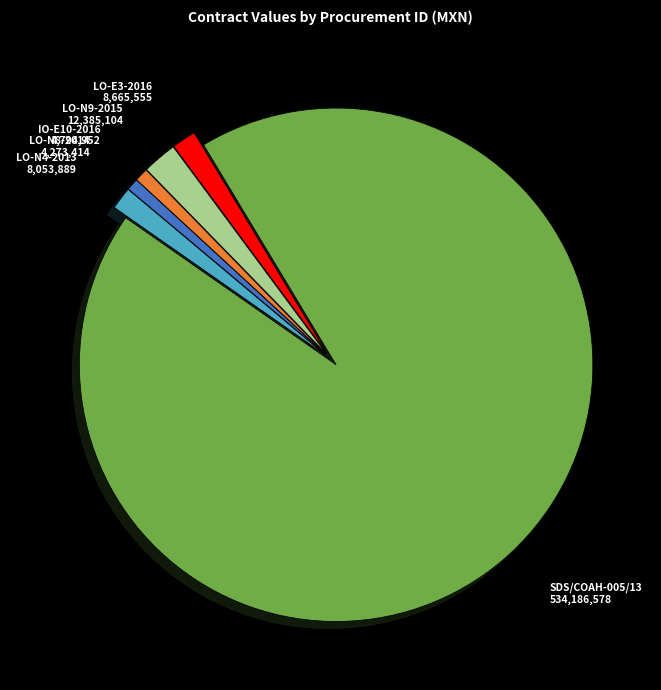

Does any single category account for the majority?

Yes